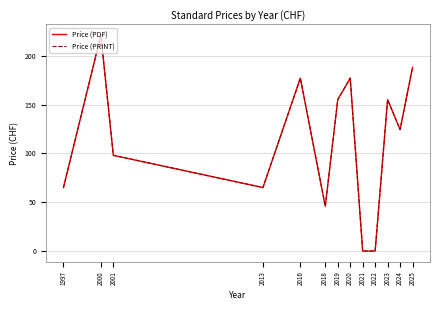

Does the chart display data point markers on the line(s)?

No